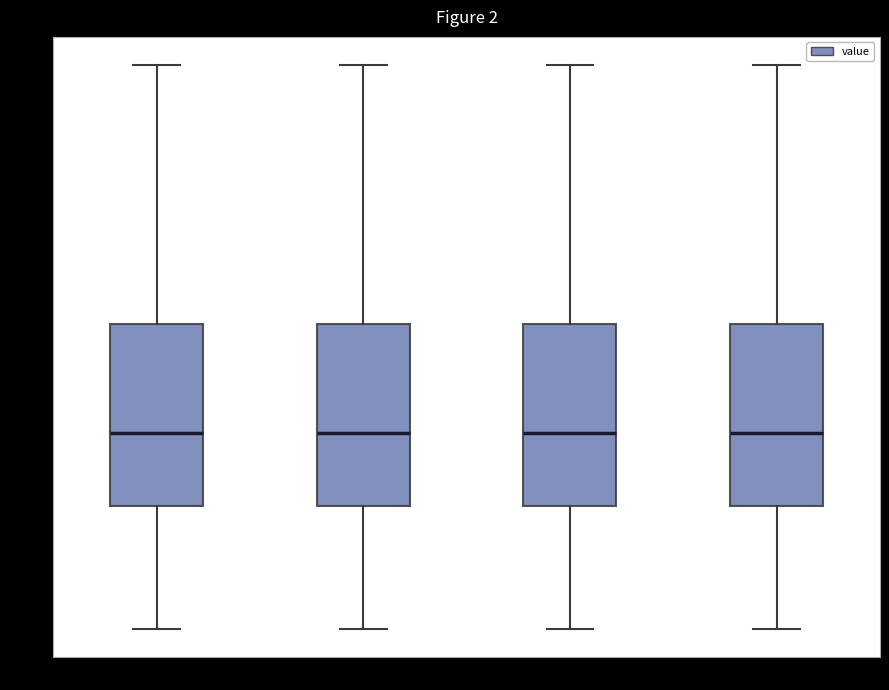

Where is the upper edge of the box for 06:00-12:00 on the y-axis? The values are not printed on the chart, so give them approximately, as read against the axis.

8.4